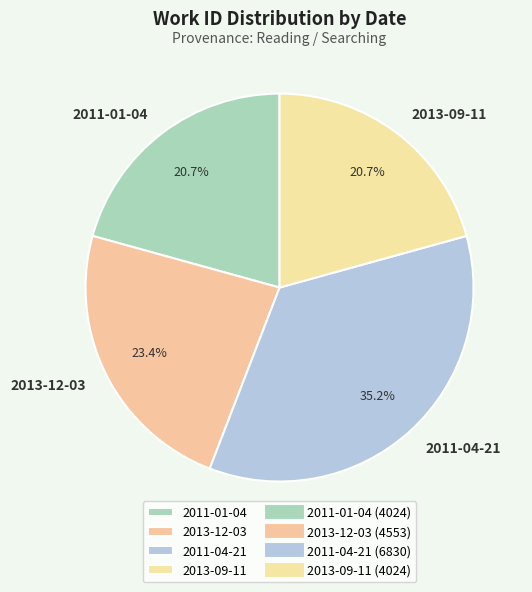

True or false: 2011-01-04 accounts for 28% of the total.

False